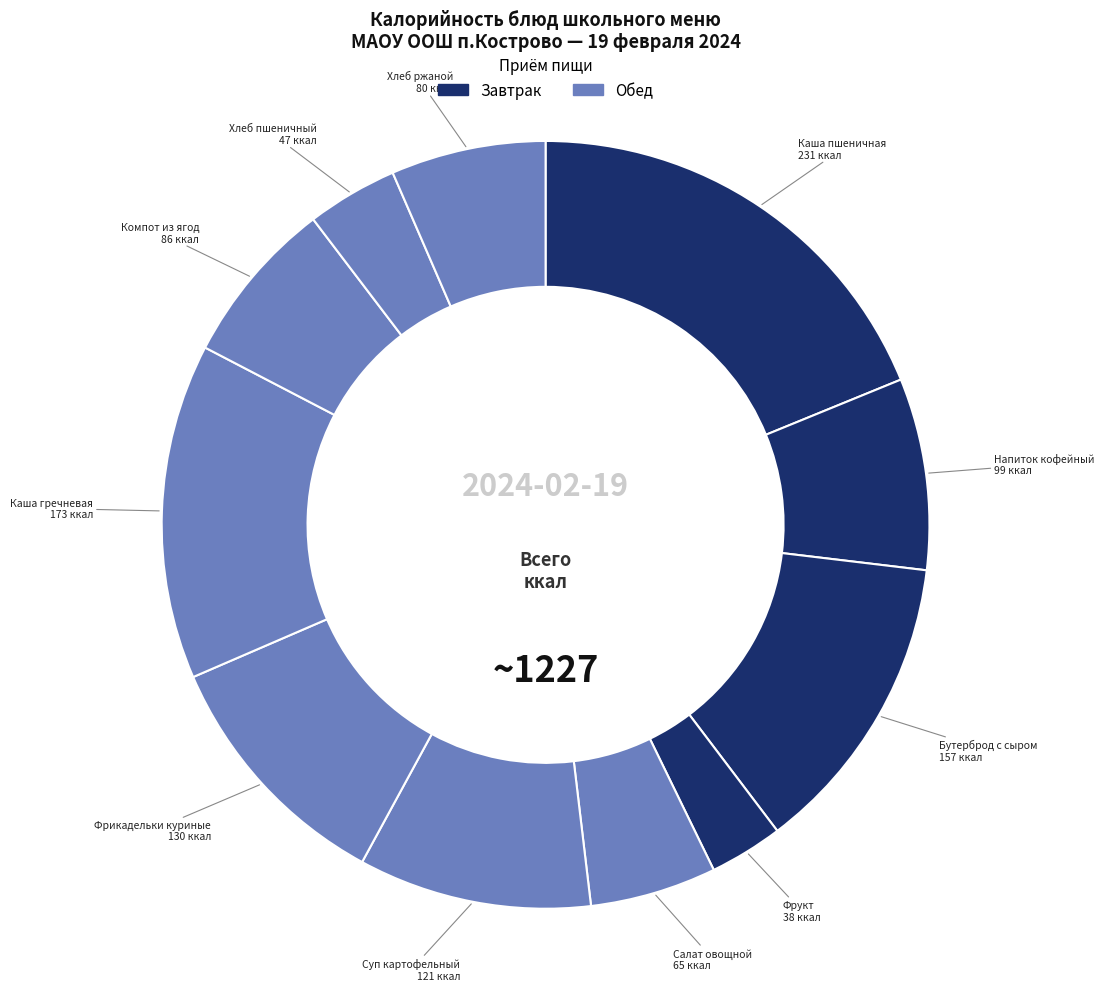

The Бутерброд с сыром slice represents 20% of the pie. True or false?

False